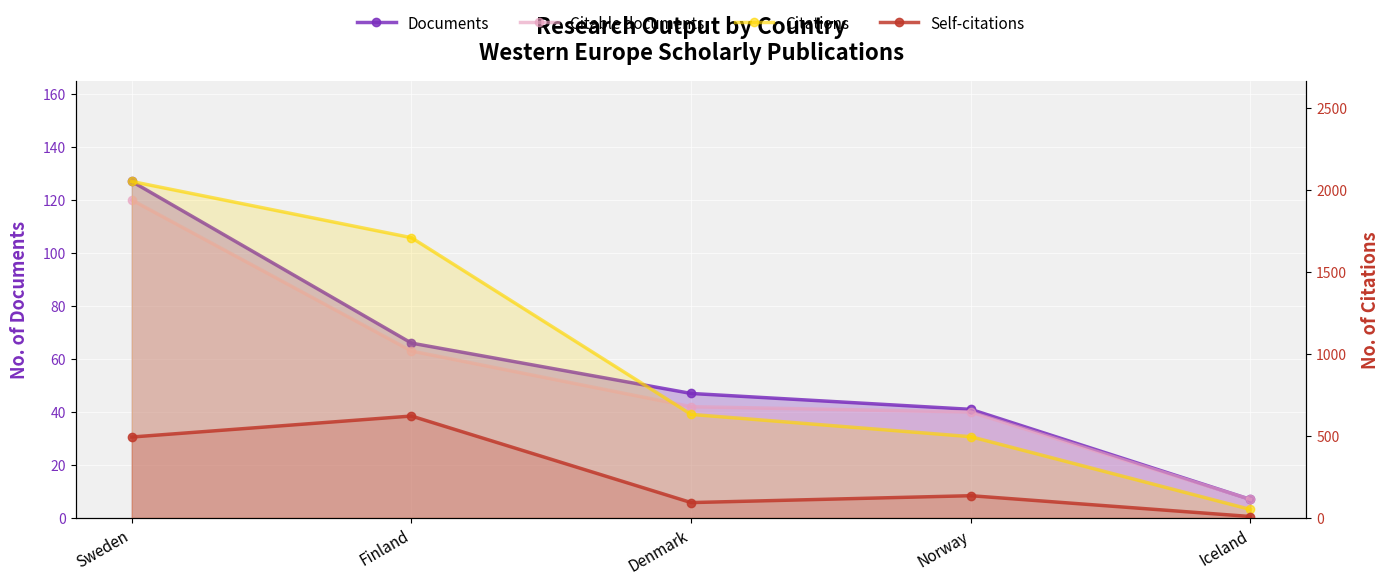

What is the label of the 5th point from the right?

Sweden